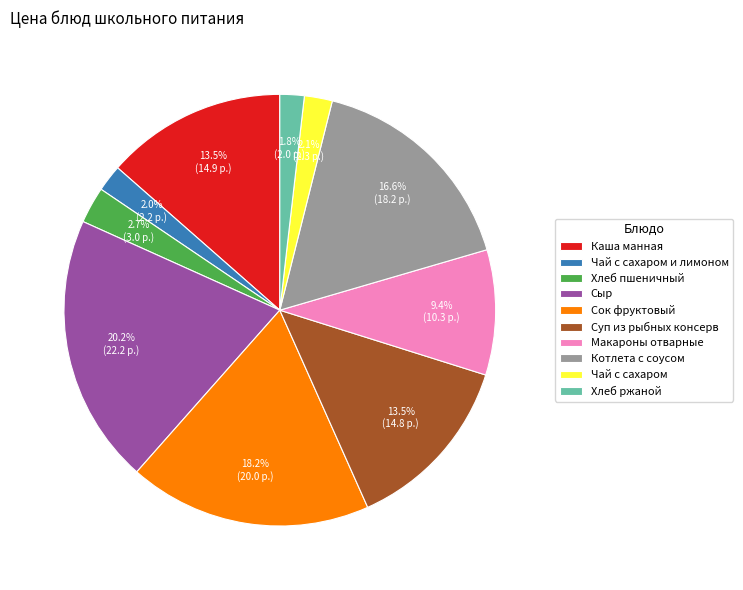

To the nearest percent, what percentage of the pie is Сыр?

20%